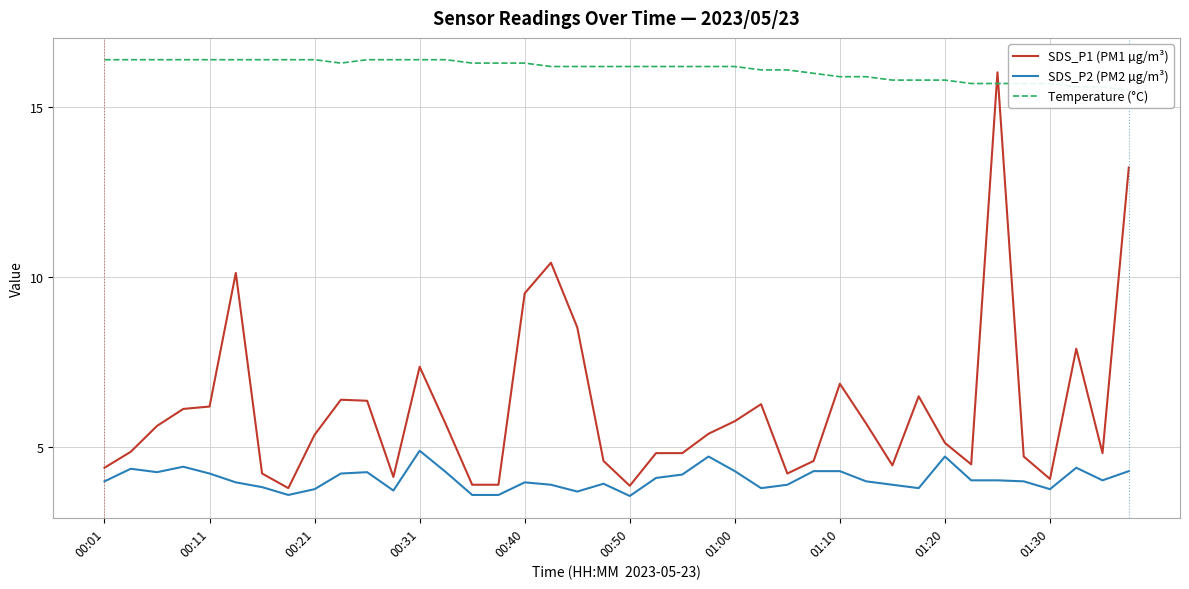

What is the lowest value of the SDS_P1 (PM1 µg/m³) series?

3.8